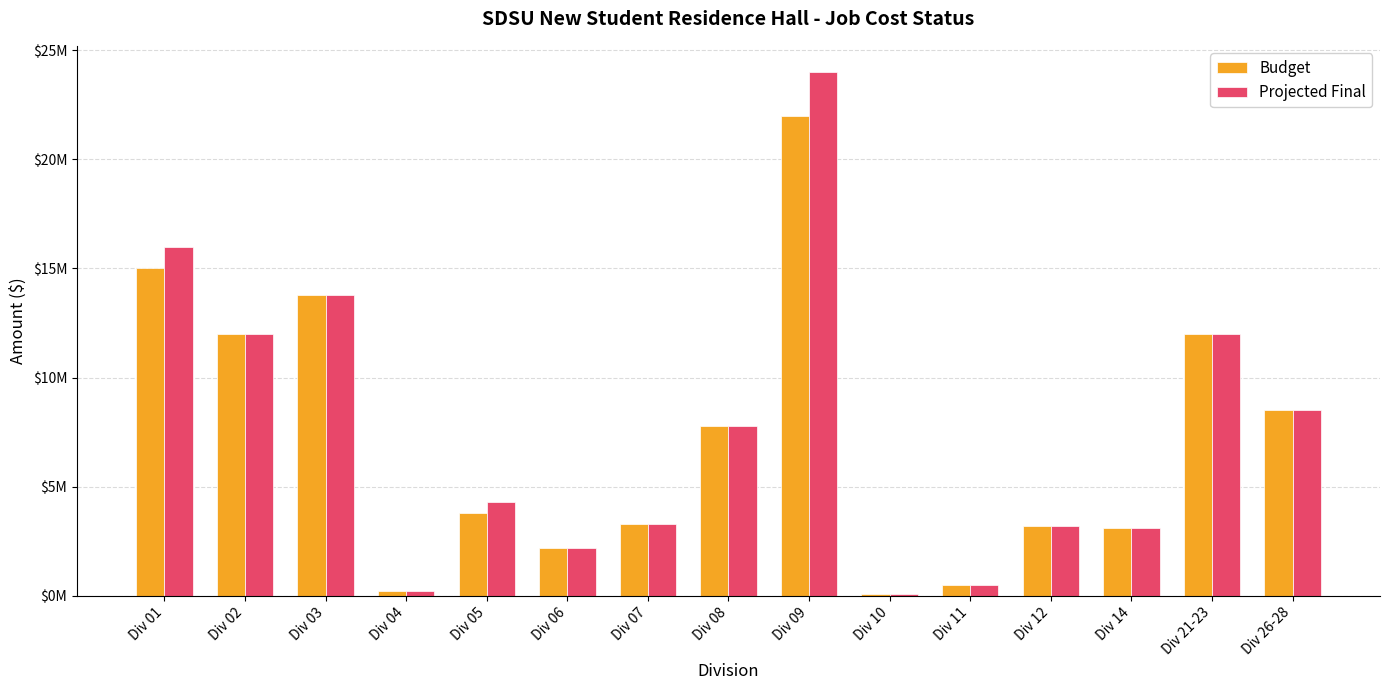

What are all the series names shown in the legend?

Budget, Projected Final